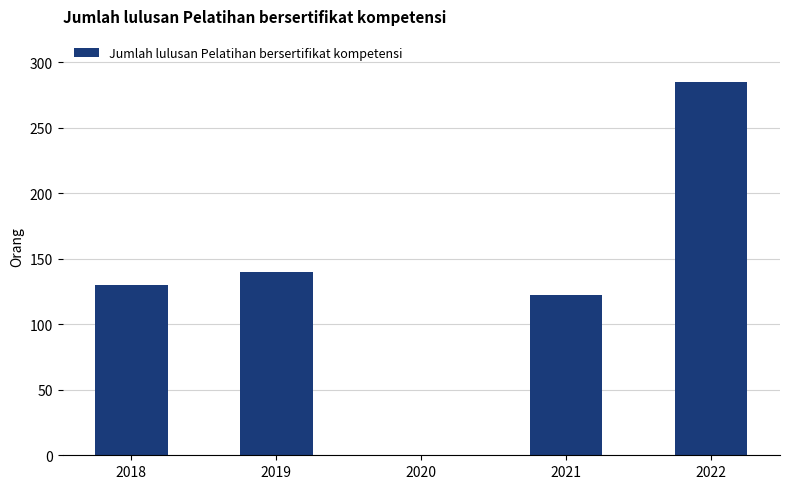

True or false: the data shows 130 at 2018.

True